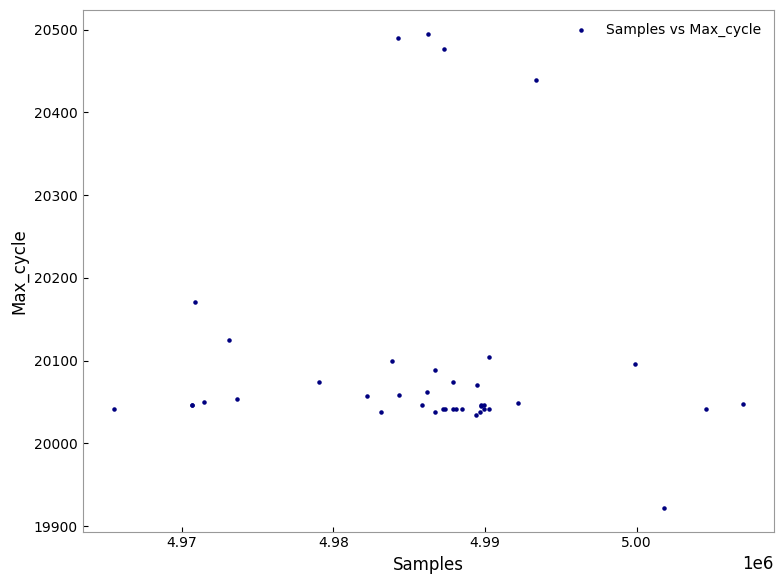

What Y value in the scatter plot is closest to 20208?

20171